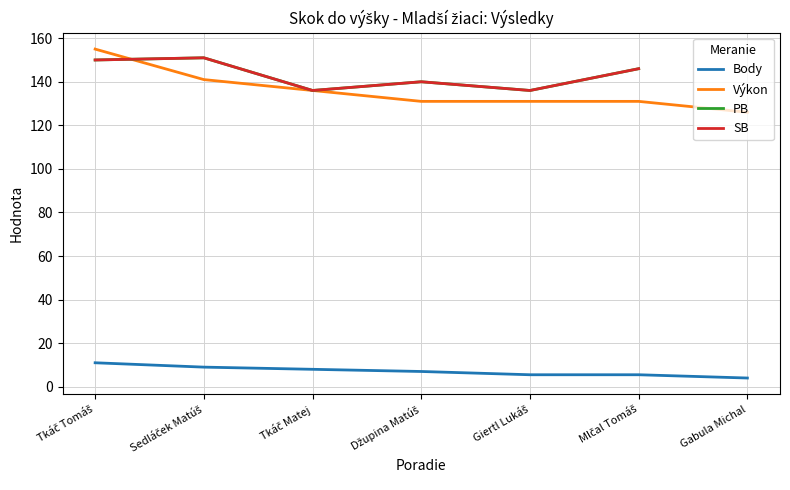

True or false: Výkon and Body cross at least once.

False